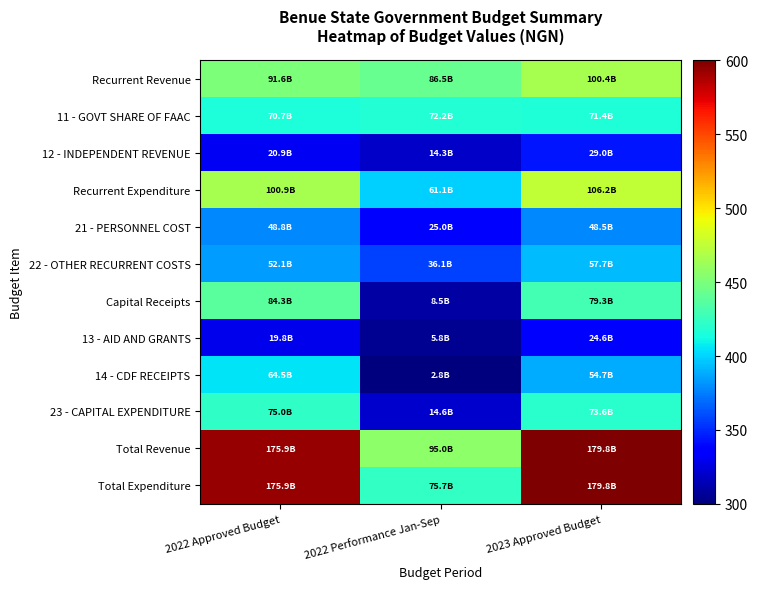

Which category has the lowest value across all series?

2022 Performance Jan-Sep